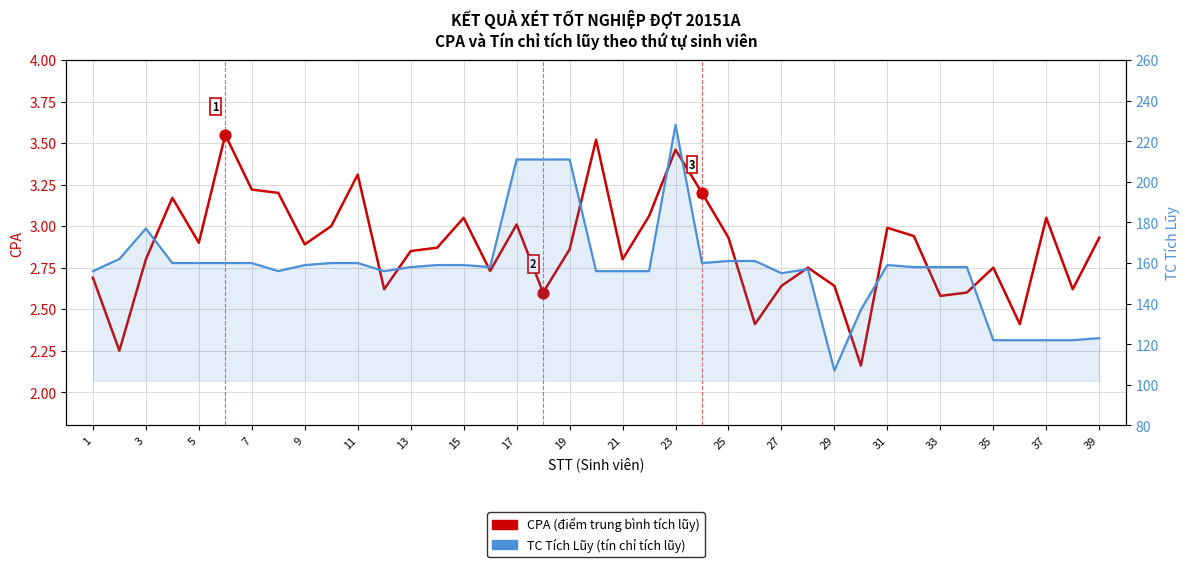

Which series contains the lowest Y value?

CPA